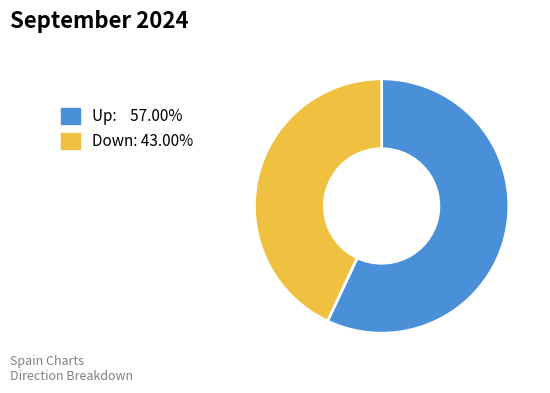

Is there a majority slice in this chart?

Yes